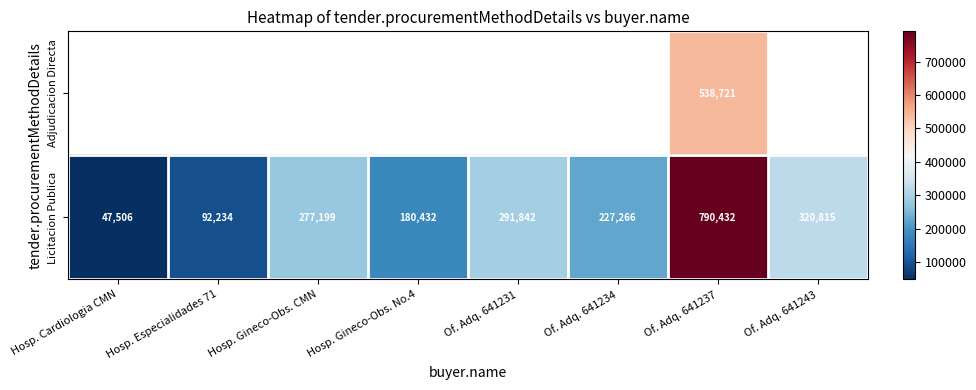

At which label does Licitacion Publica reach its minimum?

Hosp. Cardiologia CMN